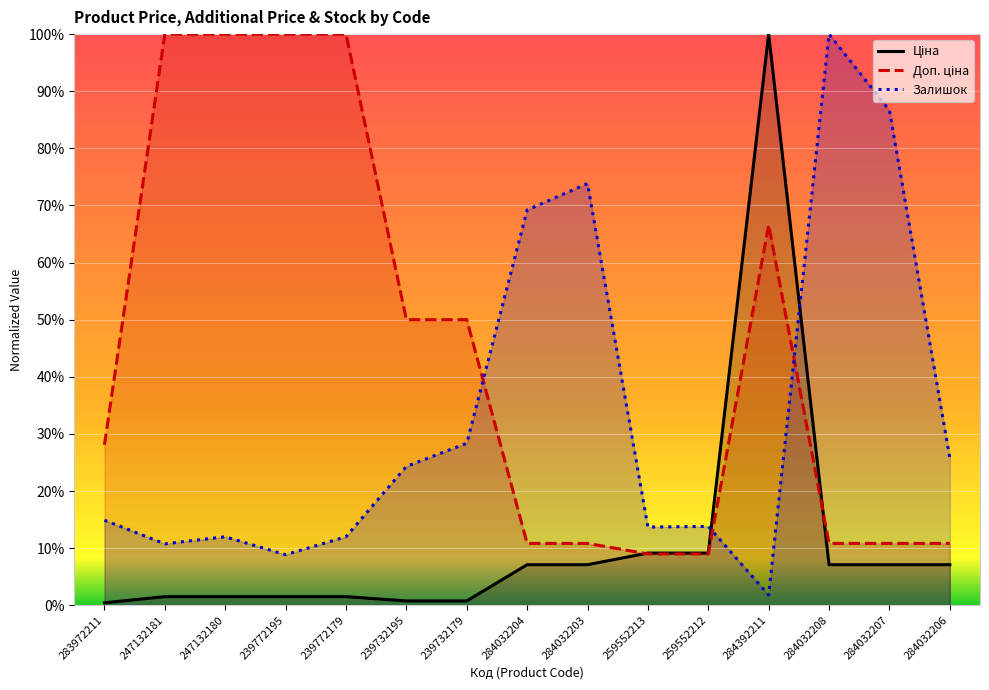

Which category has the lowest value across all series?

283972211